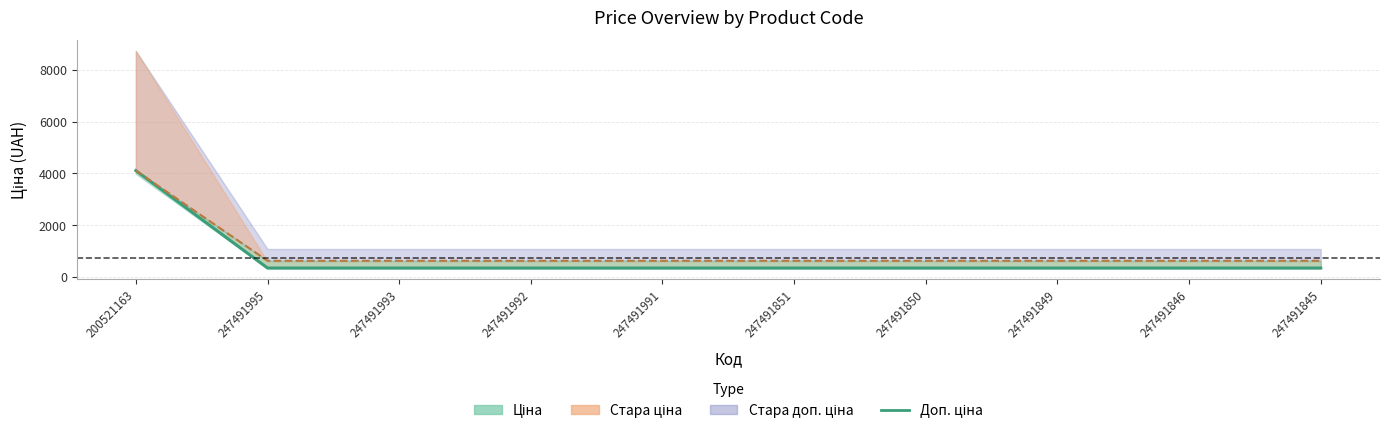

Reading left to right, what are all the values shown in this chart?

200521163=4104.5	247491995=337.4	247491993=337.4	247491992=337.4	247491991=337.4	247491851=337.4	247491850=337.4	247491849=337.4	247491846=337.4	247491845=337.4